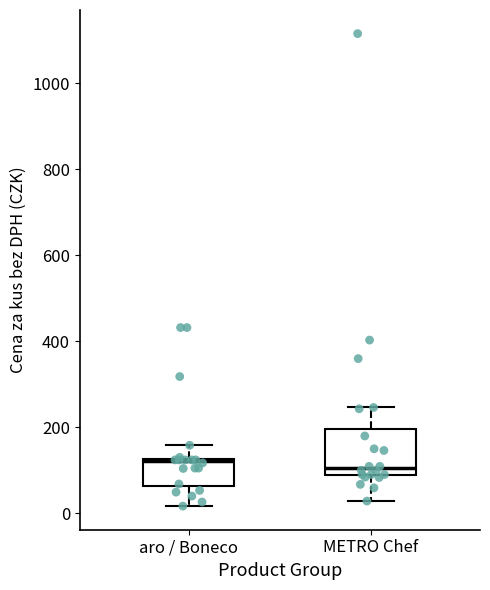

Comparing the boxes themselves (not the whiskers), which one is the tallest?

METRO Chef